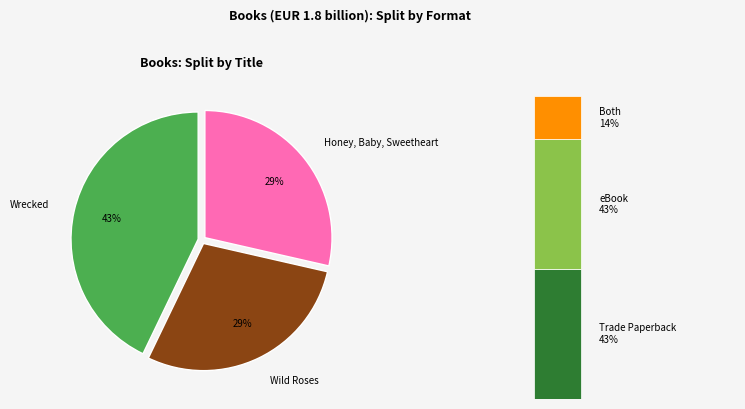

Is it true that Honey, Baby, Sweetheart is 41% of the pie?

False